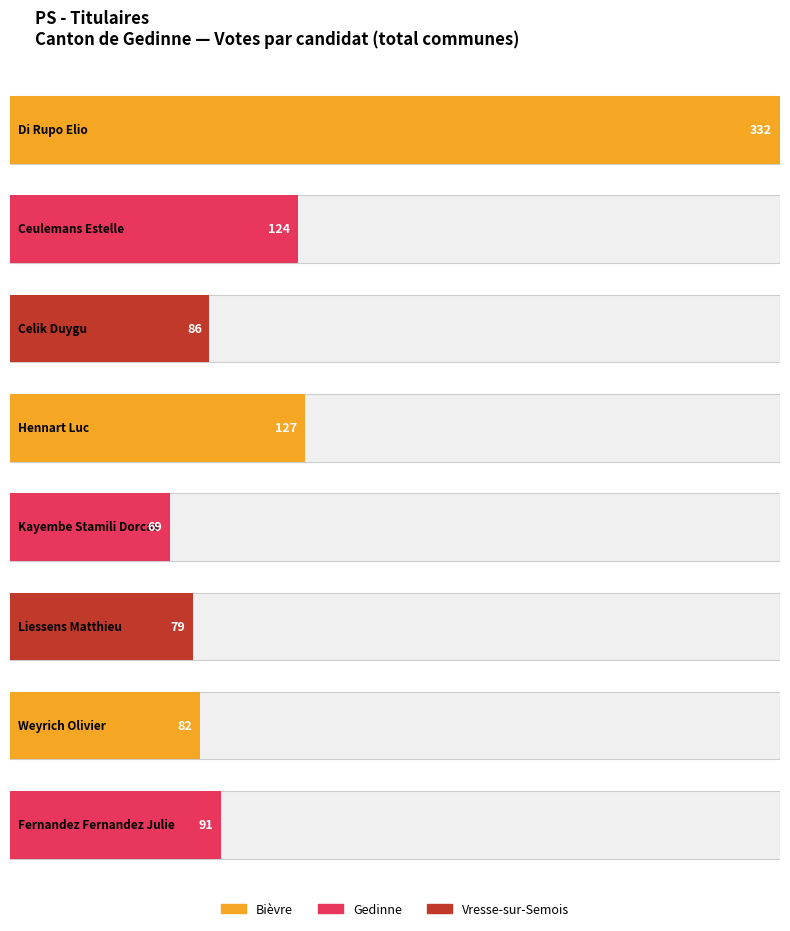

Reading right to left, what are all the values shown in this chart?

Bièvre: Fernandez Fernandez Julie=31	Weyrich Olivier=22	Liessens Matthieu=22	Kayembe Stamili Dorcas=18	Hennart Luc=36	Celik Duygu=22	Ceulemans Estelle=31	Di Rupo Elio=90
Gedinne: Fernandez Fernandez Julie=50	Weyrich Olivier=47	Liessens Matthieu=45	Kayembe Stamili Dorcas=44	Hennart Luc=71	Celik Duygu=54	Ceulemans Estelle=72	Di Rupo Elio=183
Vresse-sur-Semois: Fernandez Fernandez Julie=10	Weyrich Olivier=13	Liessens Matthieu=12	Kayembe Stamili Dorcas=7	Hennart Luc=20	Celik Duygu=10	Ceulemans Estelle=21	Di Rupo Elio=59